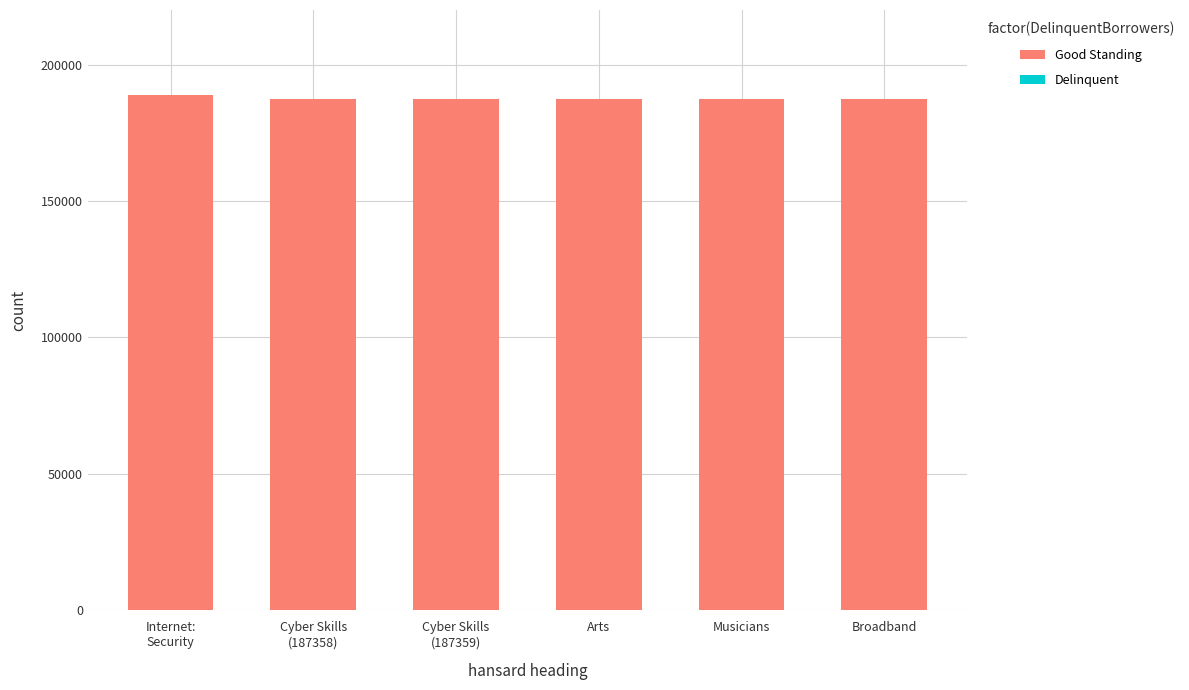

List the series in order of their overall mean, lowest first.

Delinquent, Good Standing